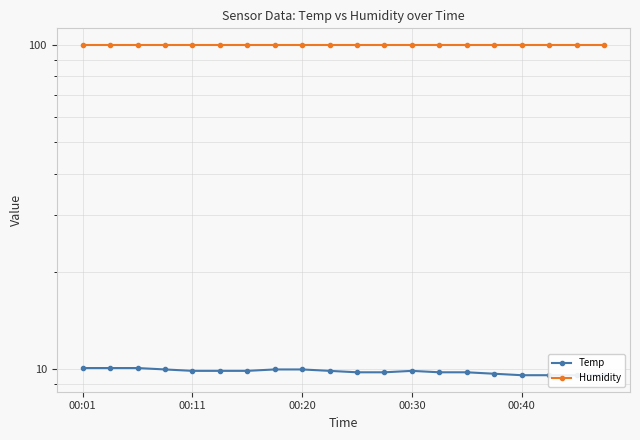

What is the sum of all Humidity values?

1998.0